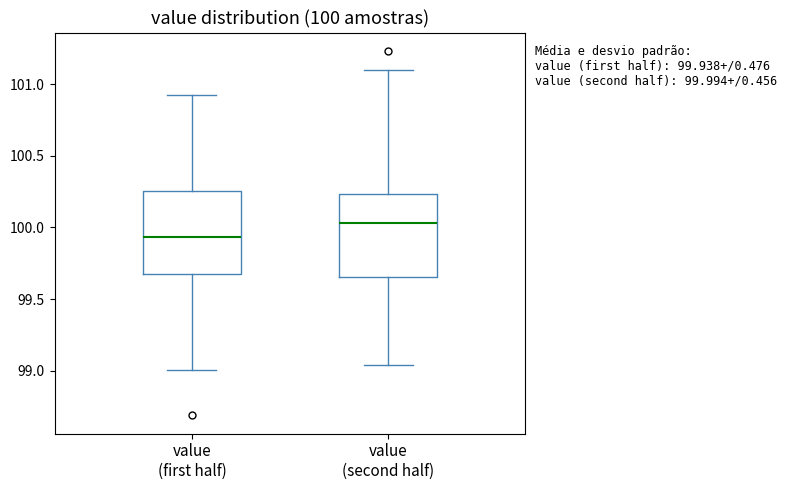

Which box has the highest median line?

value (second half)